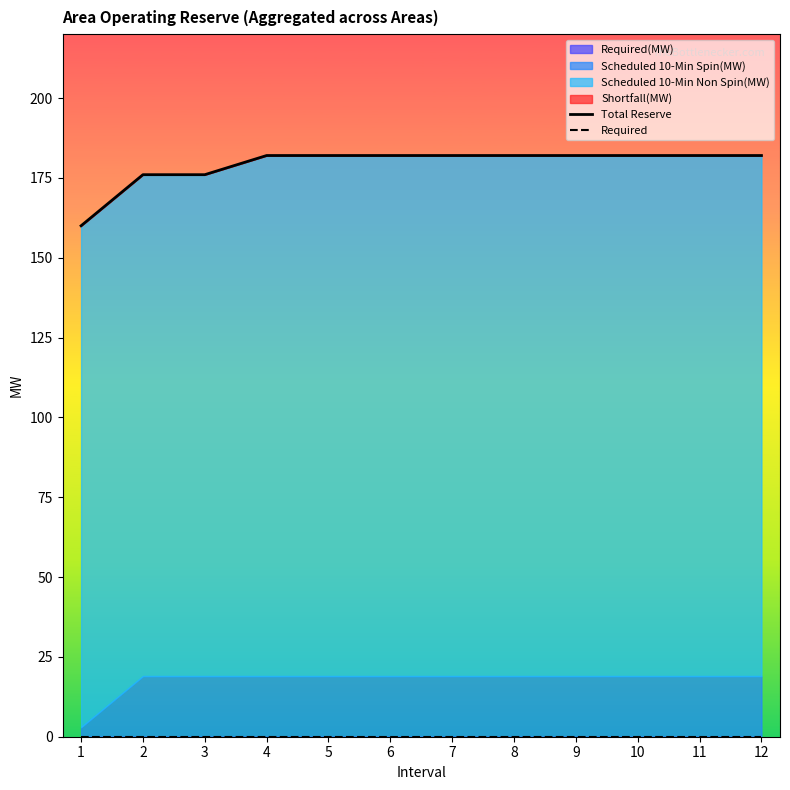

Reading left to right, transcribe all the data shown in this chart.

Total Reserve: 1=160	2=176	3=176	4=182	5=182	6=182	7=182	8=182	9=182	10=182	11=182	12=182
Required: 1=0	2=0	3=0	4=0	5=0	6=0	7=0	8=0	9=0	10=0	11=0	12=0